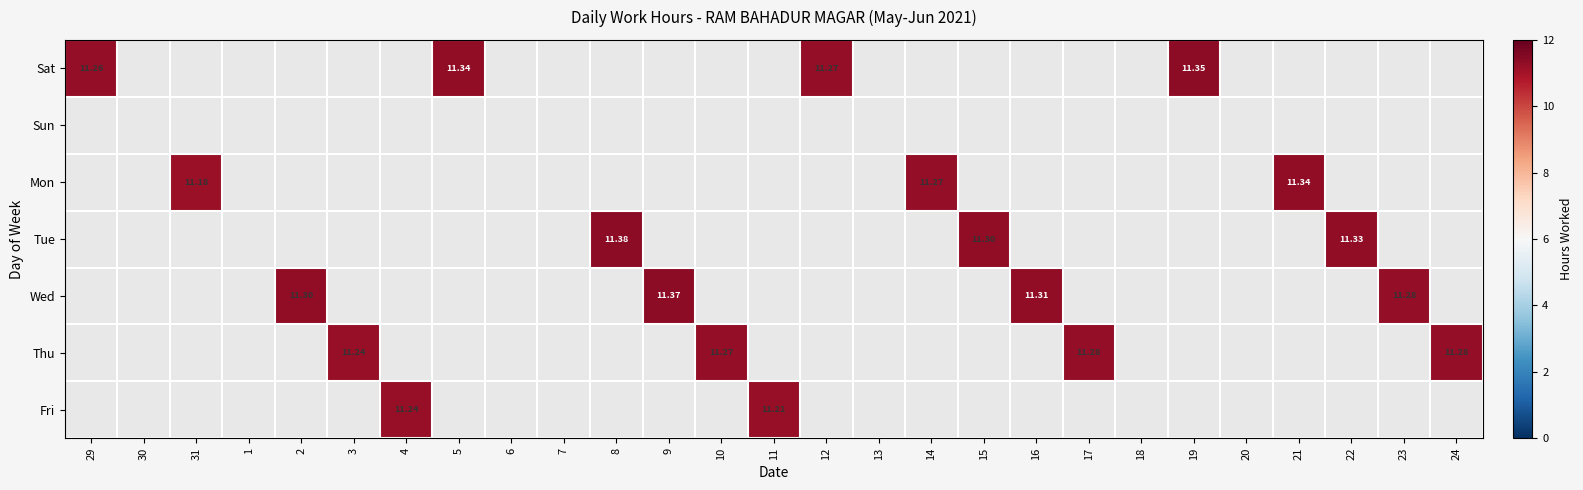

The Wed series shows 0.0 at 3. True or false?

True